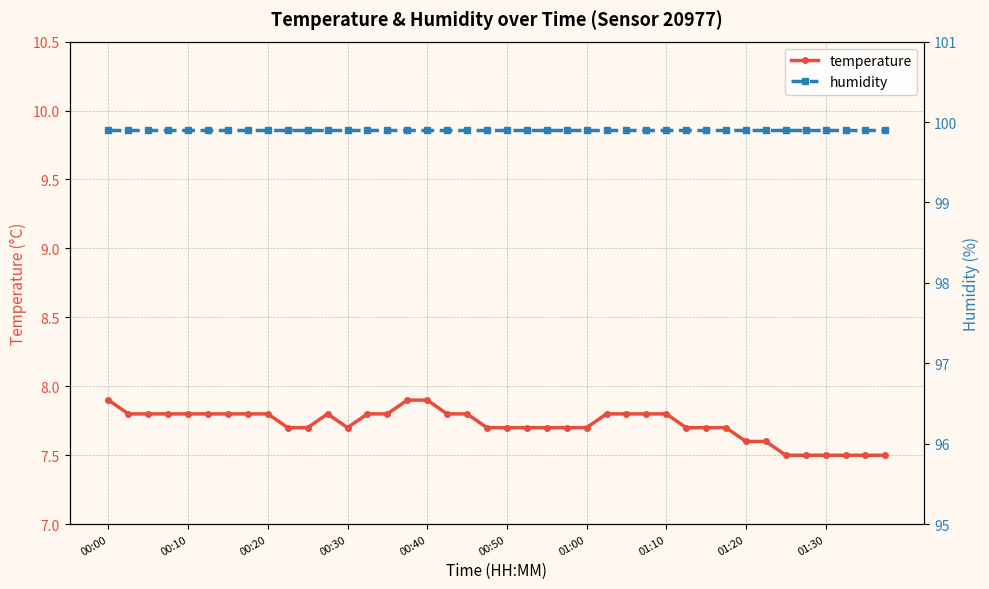

At 34, list the series in order from smallest to largest.

temperature, humidity